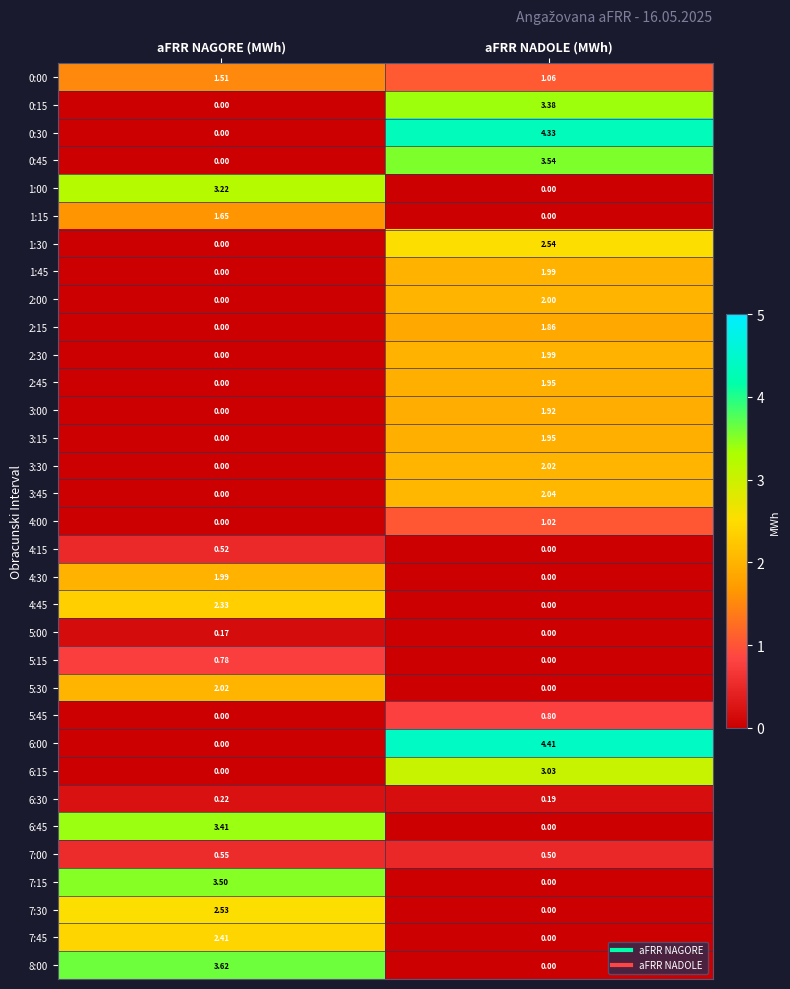

Where does the 5:30 series first go above 2?

aFRR NAGORE (MWh)